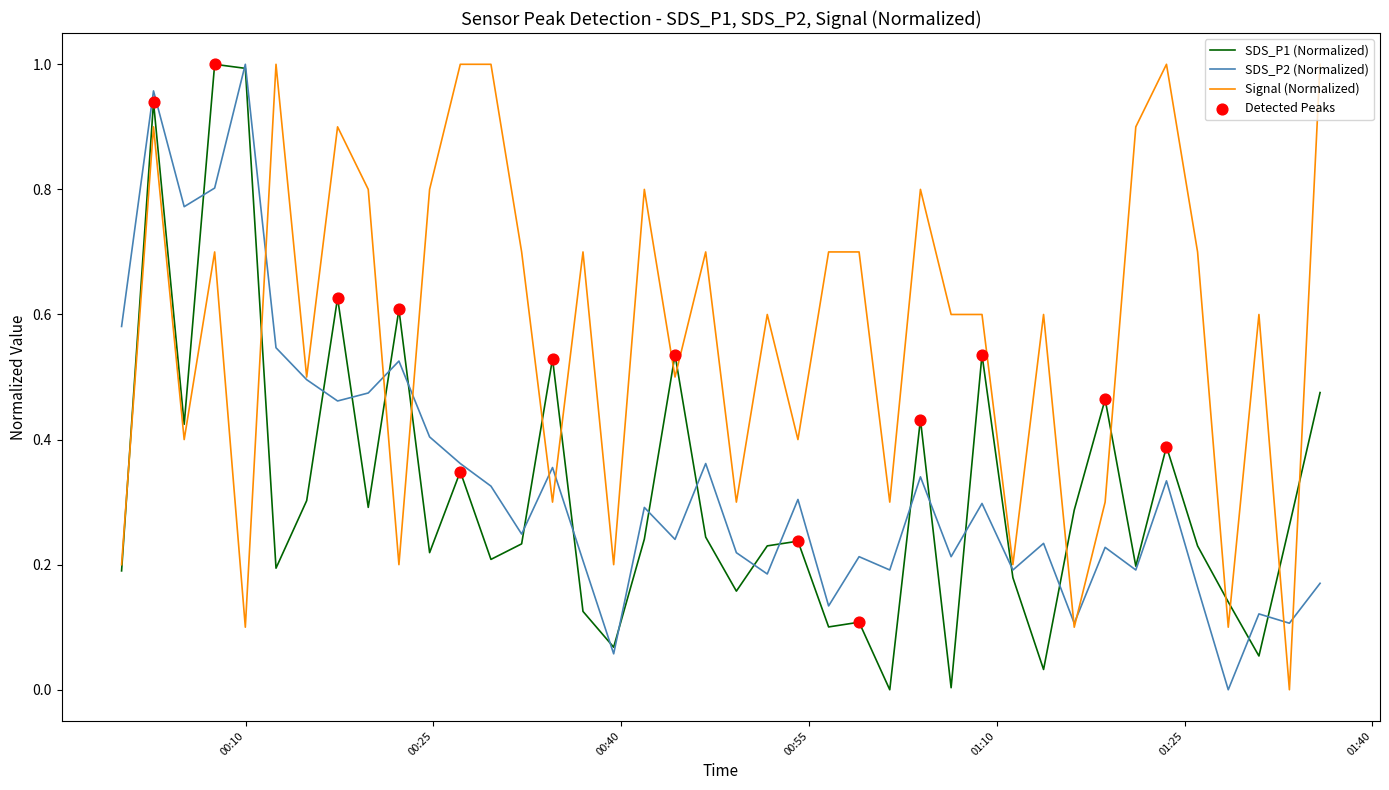

Which series has the largest total across all categories?

Signal (Normalized)